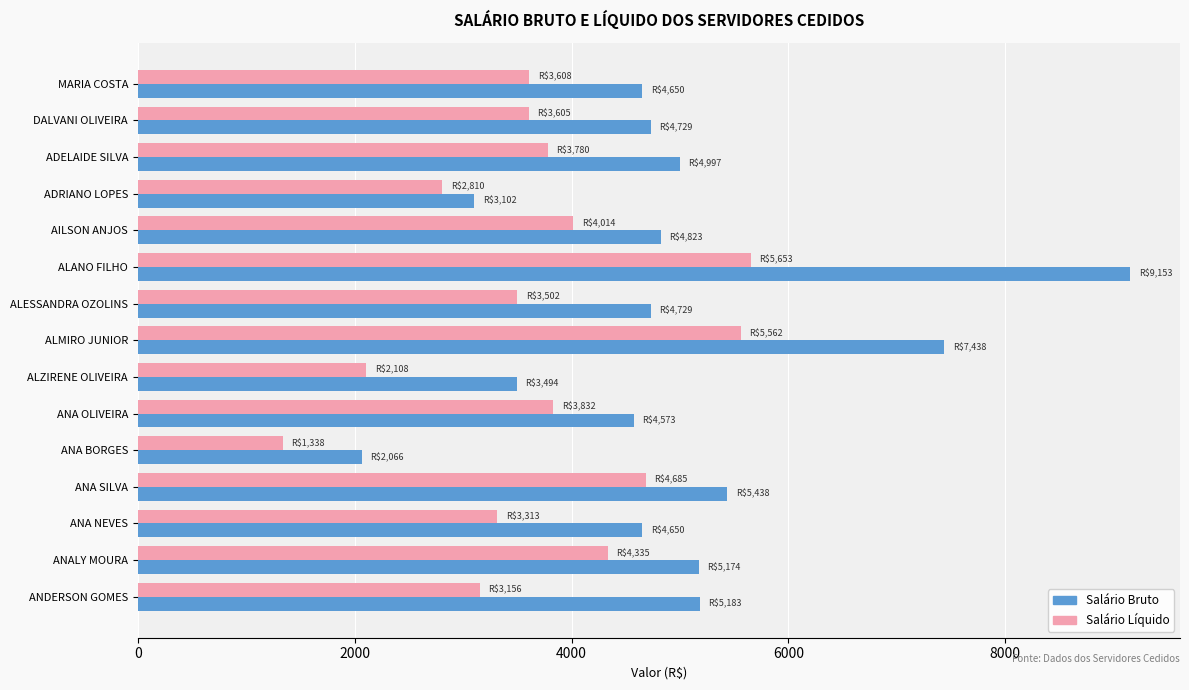

Is it true that Salário Bruto equals 3493.6 at ALZIRENE OLIVEIRA?

True